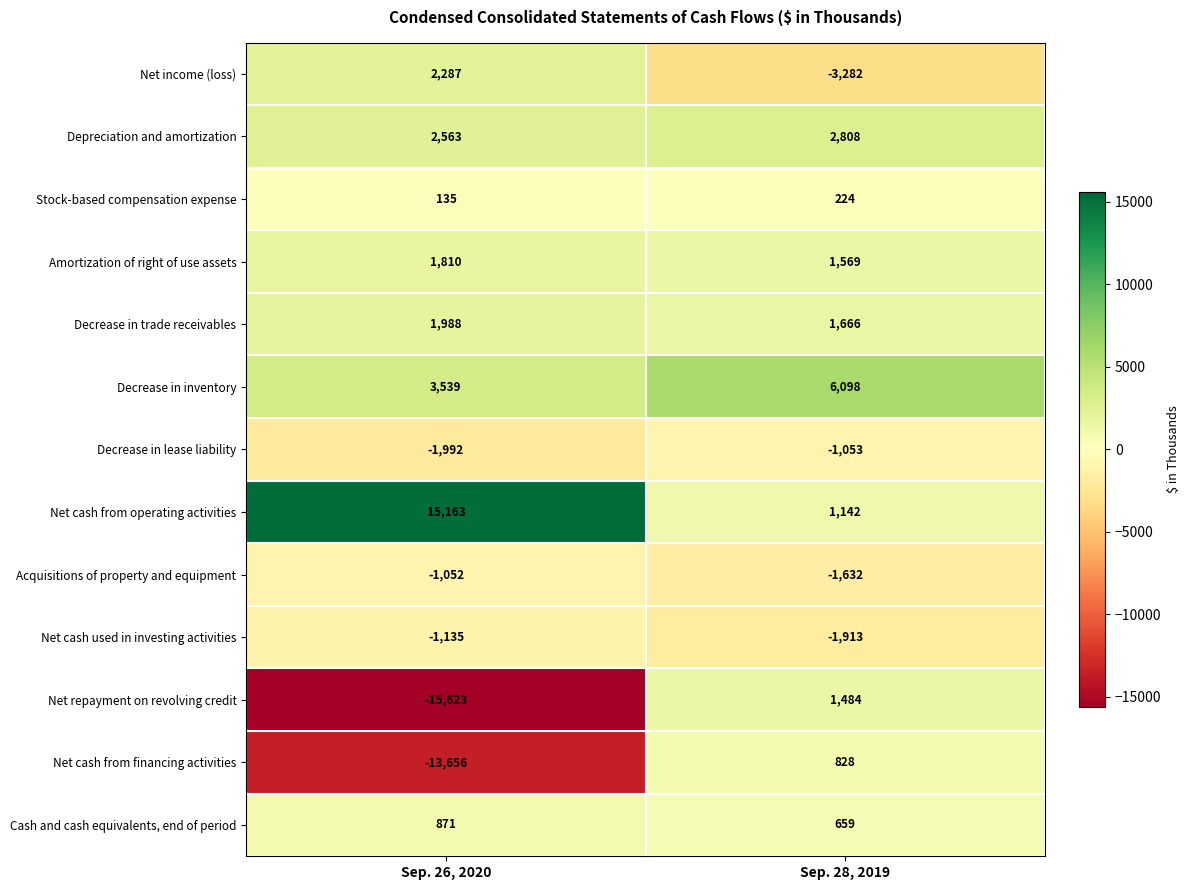

Reading left to right, transcribe all the data shown in this chart.

Net income (loss): Sep. 26, 2020=2287	Sep. 28, 2019=-3282
Depreciation and amortization: Sep. 26, 2020=2563	Sep. 28, 2019=2808
Stock-based compensation expense: Sep. 26, 2020=135	Sep. 28, 2019=224
Amortization of right of use assets: Sep. 26, 2020=1810	Sep. 28, 2019=1569
Decrease in trade receivables: Sep. 26, 2020=1988	Sep. 28, 2019=1666
Decrease in inventory: Sep. 26, 2020=3539	Sep. 28, 2019=6098
Decrease in lease liability: Sep. 26, 2020=-1992	Sep. 28, 2019=-1053
Net cash from operating activities: Sep. 26, 2020=15163	Sep. 28, 2019=1142
Acquisitions of property and equipment: Sep. 26, 2020=-1052	Sep. 28, 2019=-1632
Net cash used in investing activities: Sep. 26, 2020=-1135	Sep. 28, 2019=-1913
Net repayment on revolving credit: Sep. 26, 2020=-15623	Sep. 28, 2019=1484
Net cash from financing activities: Sep. 26, 2020=-13656	Sep. 28, 2019=828
Cash and cash equivalents, end of period: Sep. 26, 2020=871	Sep. 28, 2019=659